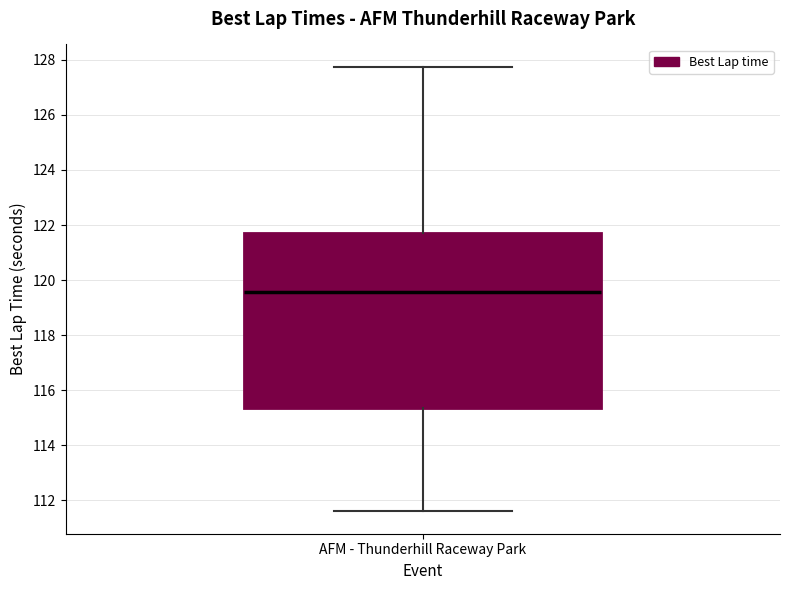

Where does the upper whisker of the box for AFM - Thunderhill Raceway Park end on the y-axis? The values are not printed on the chart, so give them approximately, as read against the axis.

127.8